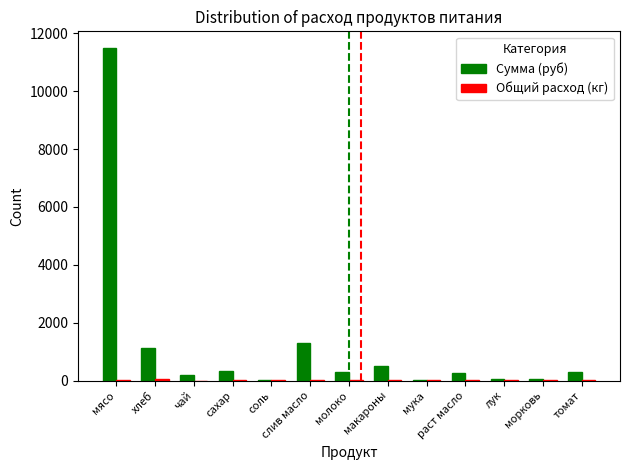

How many groups of bars are there?

13